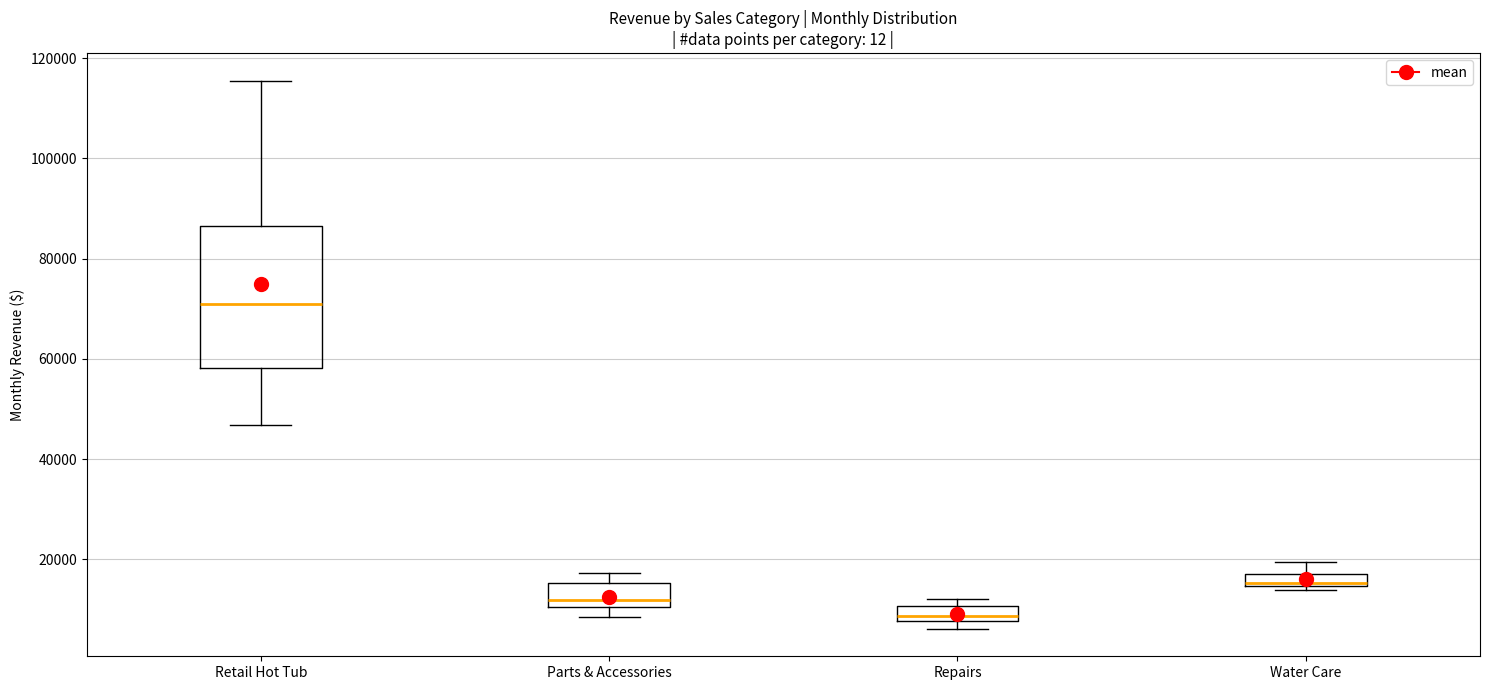

Where is the lower edge of the box for Repairs on the y-axis? The values are not printed on the chart, so give them approximately, as read against the axis.

8000